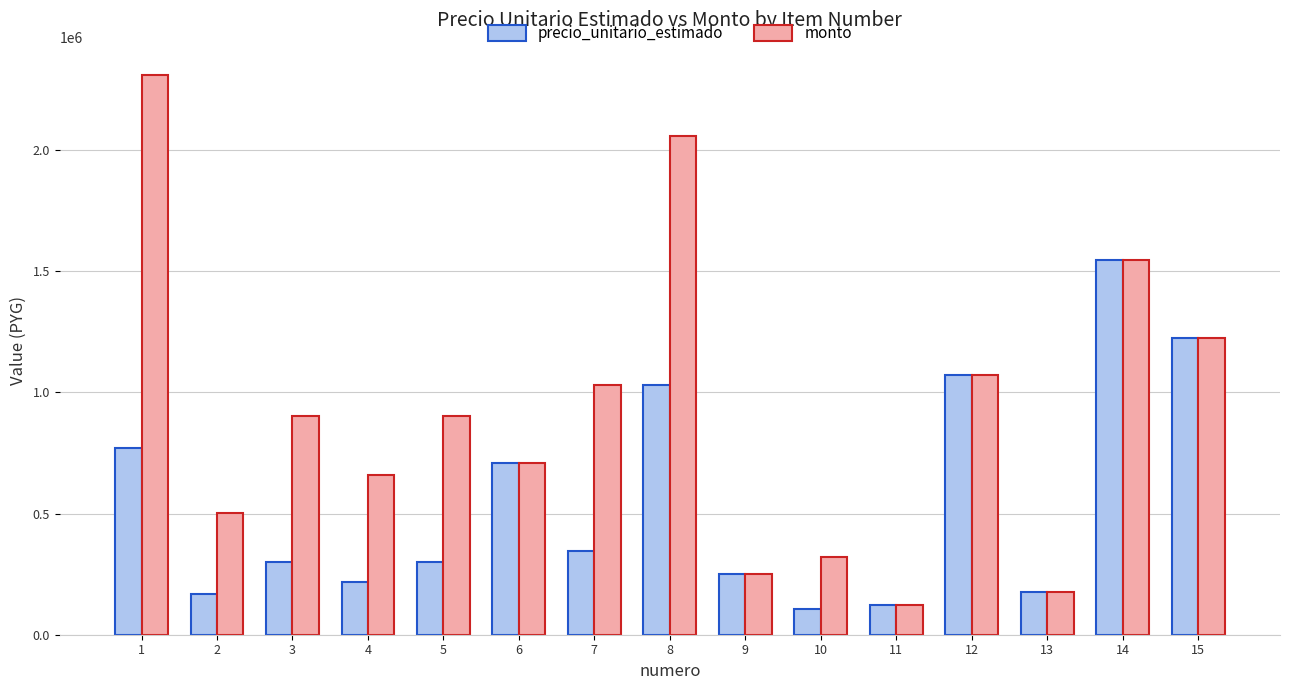

What is the value of the monto bar at the 10th from the left?

320334